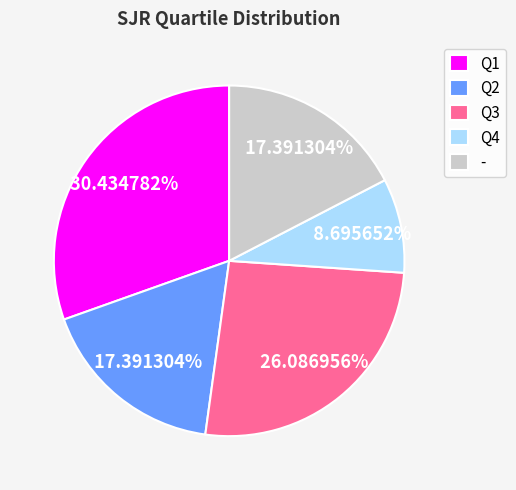

Between Q4 and Q2, which is larger?

Q2